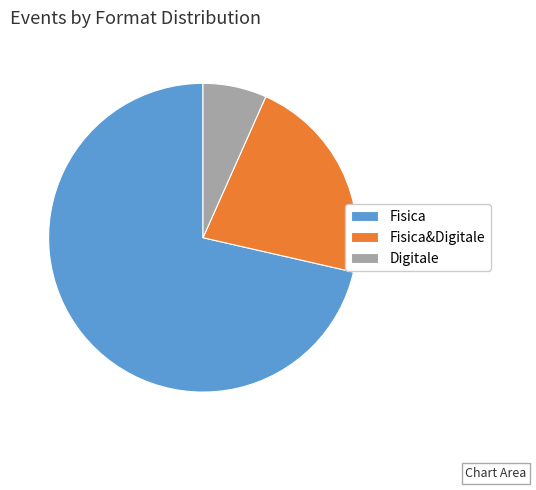

Does any single category account for the majority?

Yes